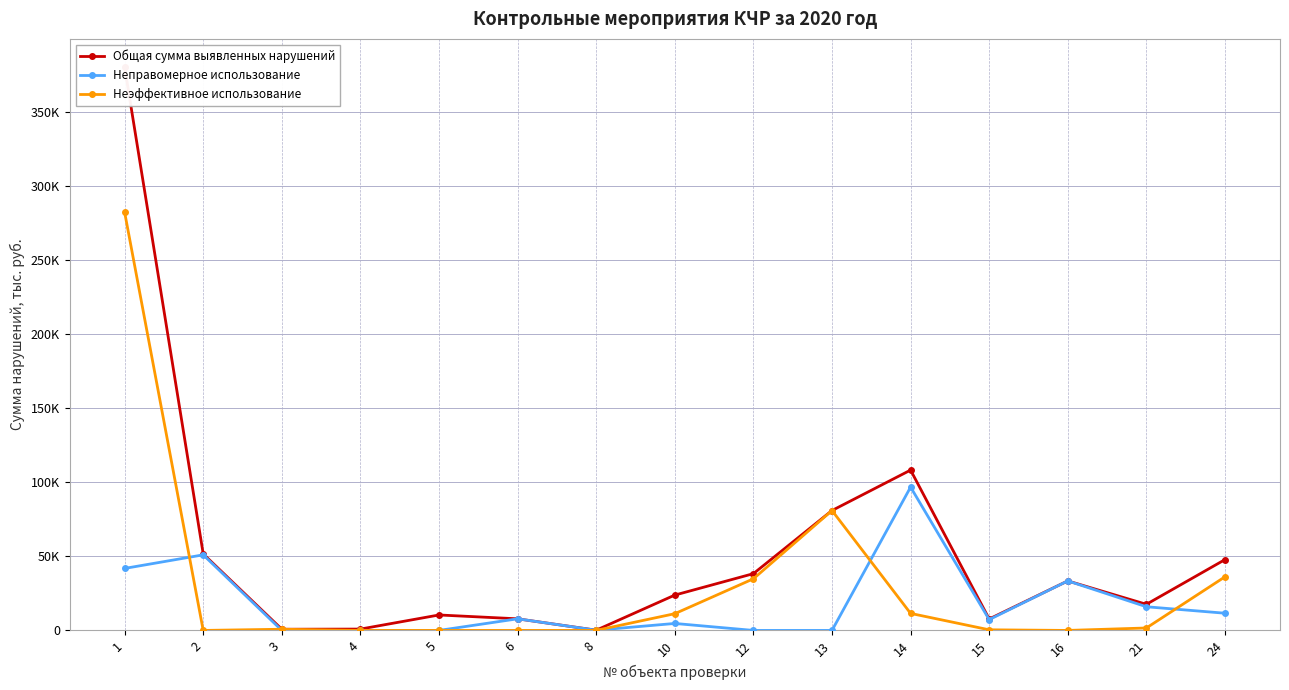

In Неправомерное использование, how many points are lower than both neighbors (excluding endpoints)?

2